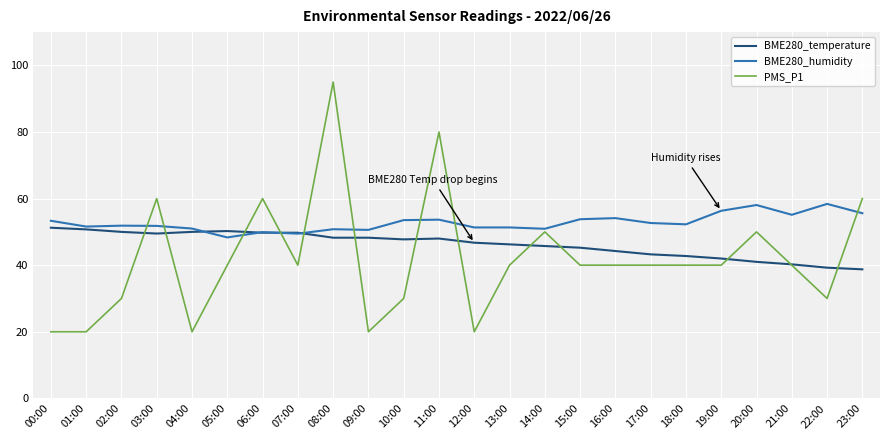

Is the value of BME280_humidity at 13:00 greater than the value of PMS_P1 at 04:00?

Yes